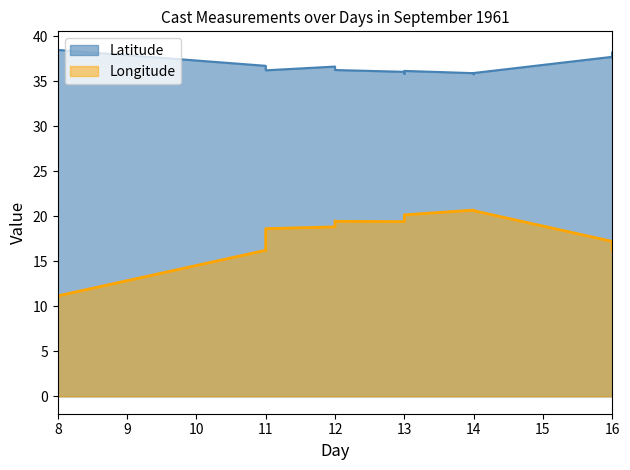

What is the minimum value shown in the chart?

11.1